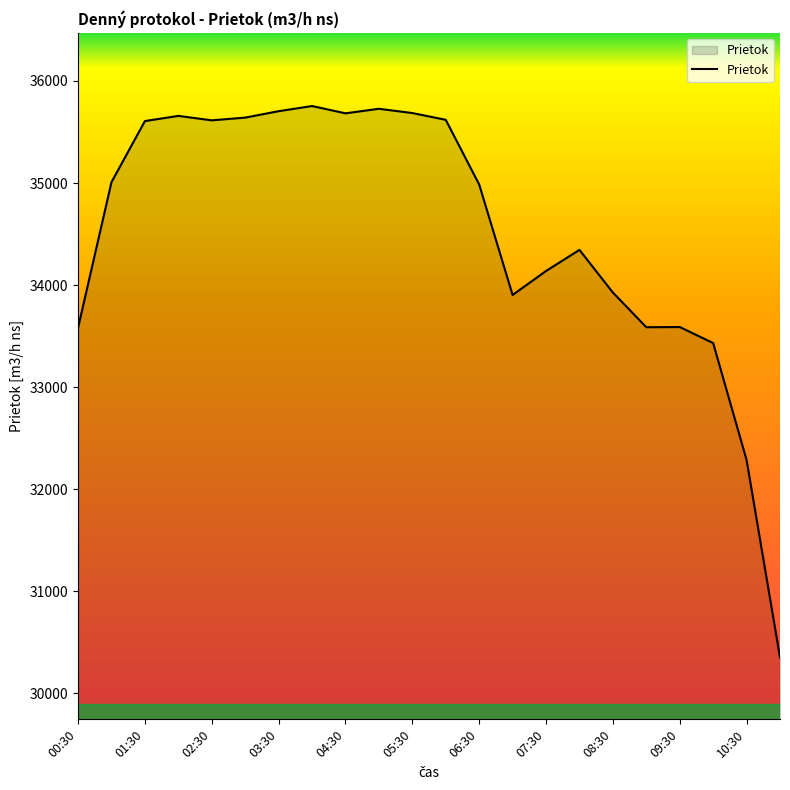

What is the greatest value displayed?

35754.7